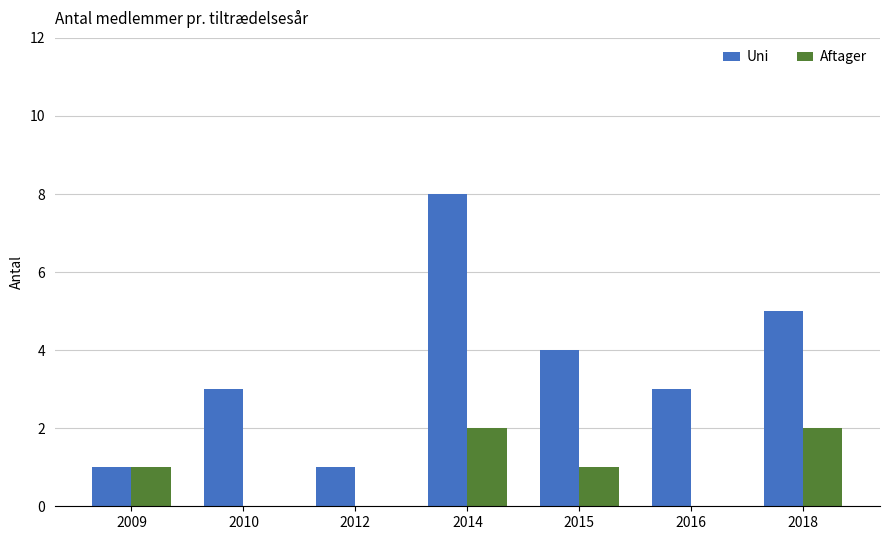

What is the sum of all Uni values?

25